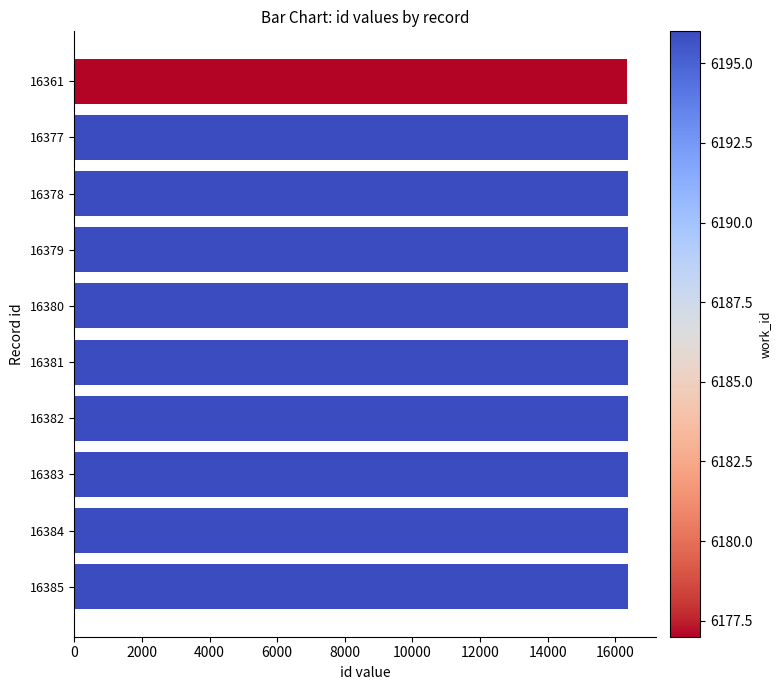

Are the bars grouped side by side (vs. stacked)?

No